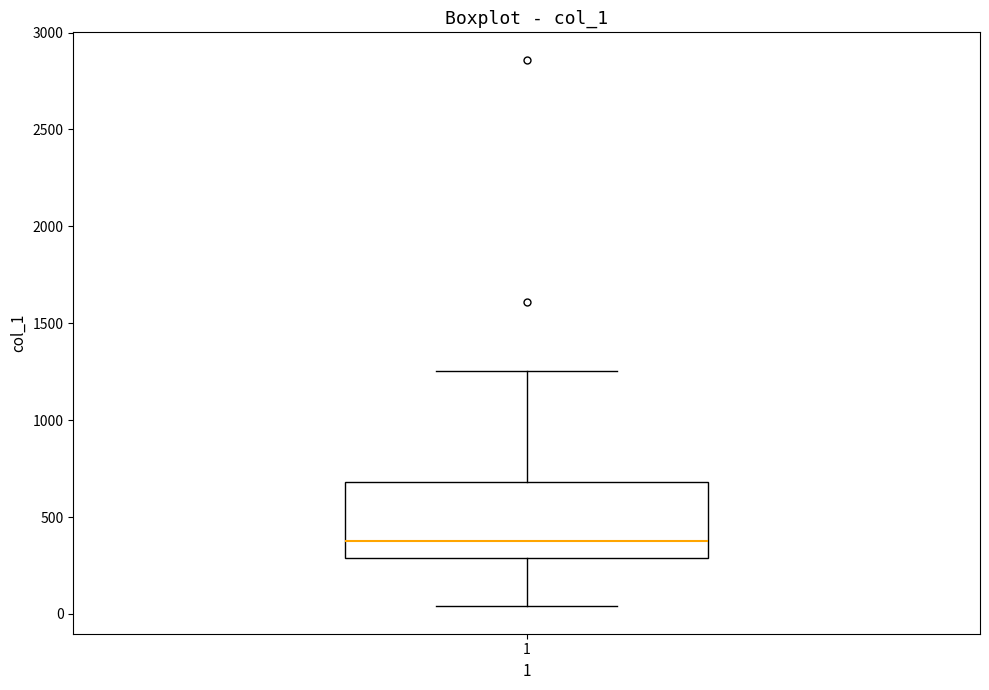

Where does the median line of the box at x = 1 sit on the y-axis? The values are not printed on the chart, so give them approximately, as read against the axis.

400